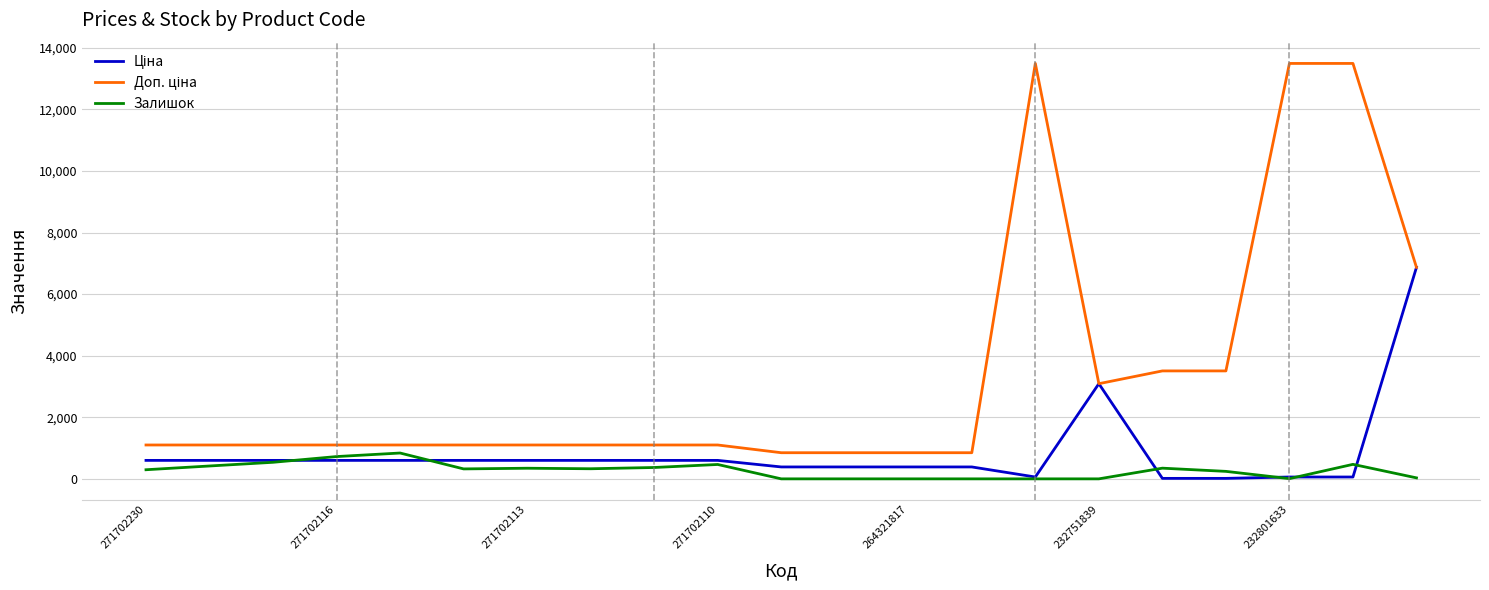

List the series in order of their peak value, lowest first.

Залишок, Ціна, Доп. ціна